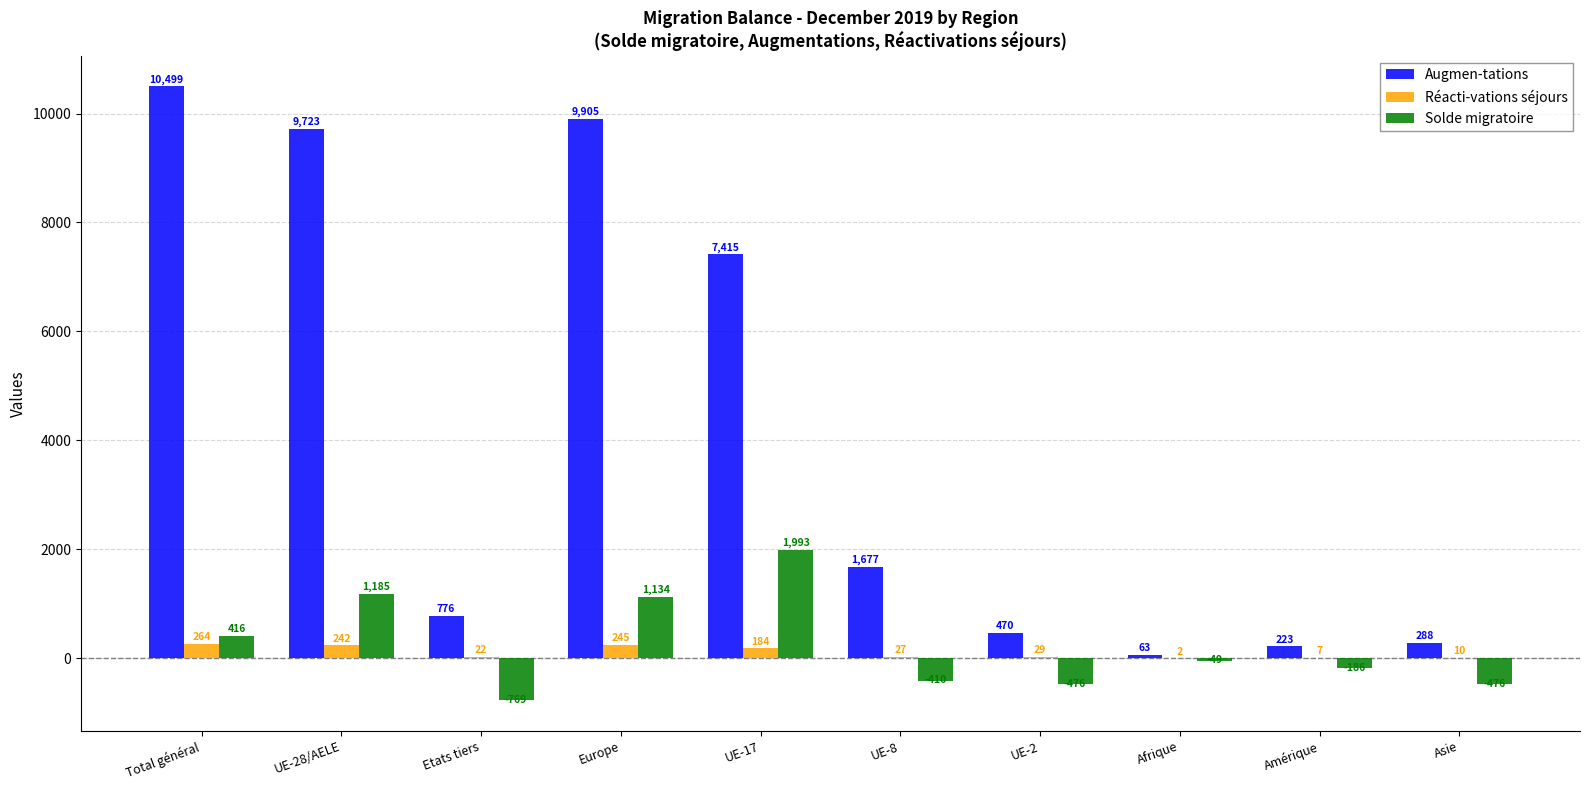

What is the sum of all Solde migratoire values?

2362